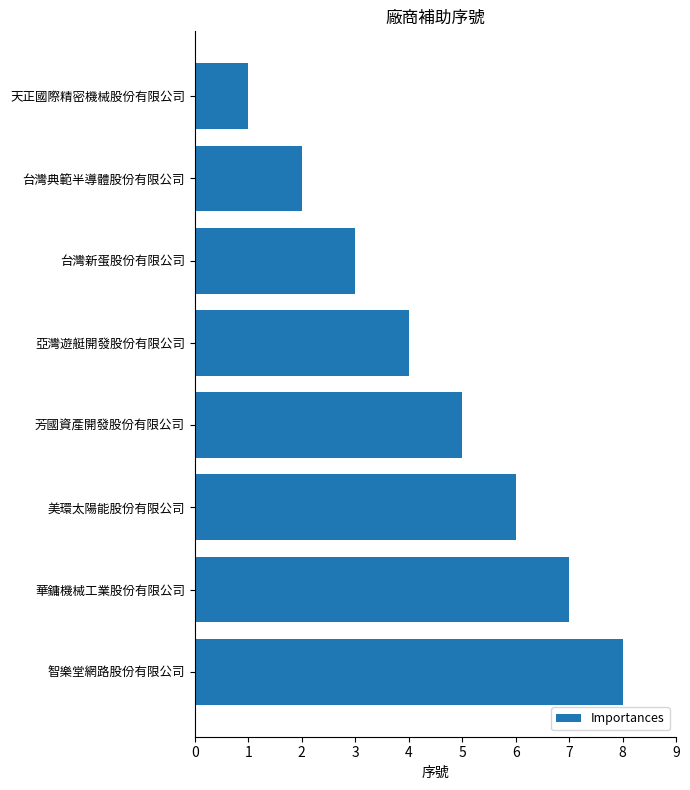

Which has a higher value, 天正國際精密機械股份有限公司 or 芳國資產開發股份有限公司?

芳國資產開發股份有限公司